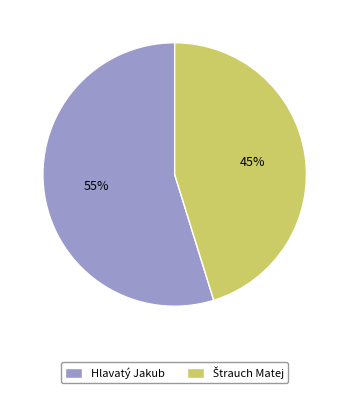

The Hlavatý Jakub slice represents 55% of the pie. True or false?

True